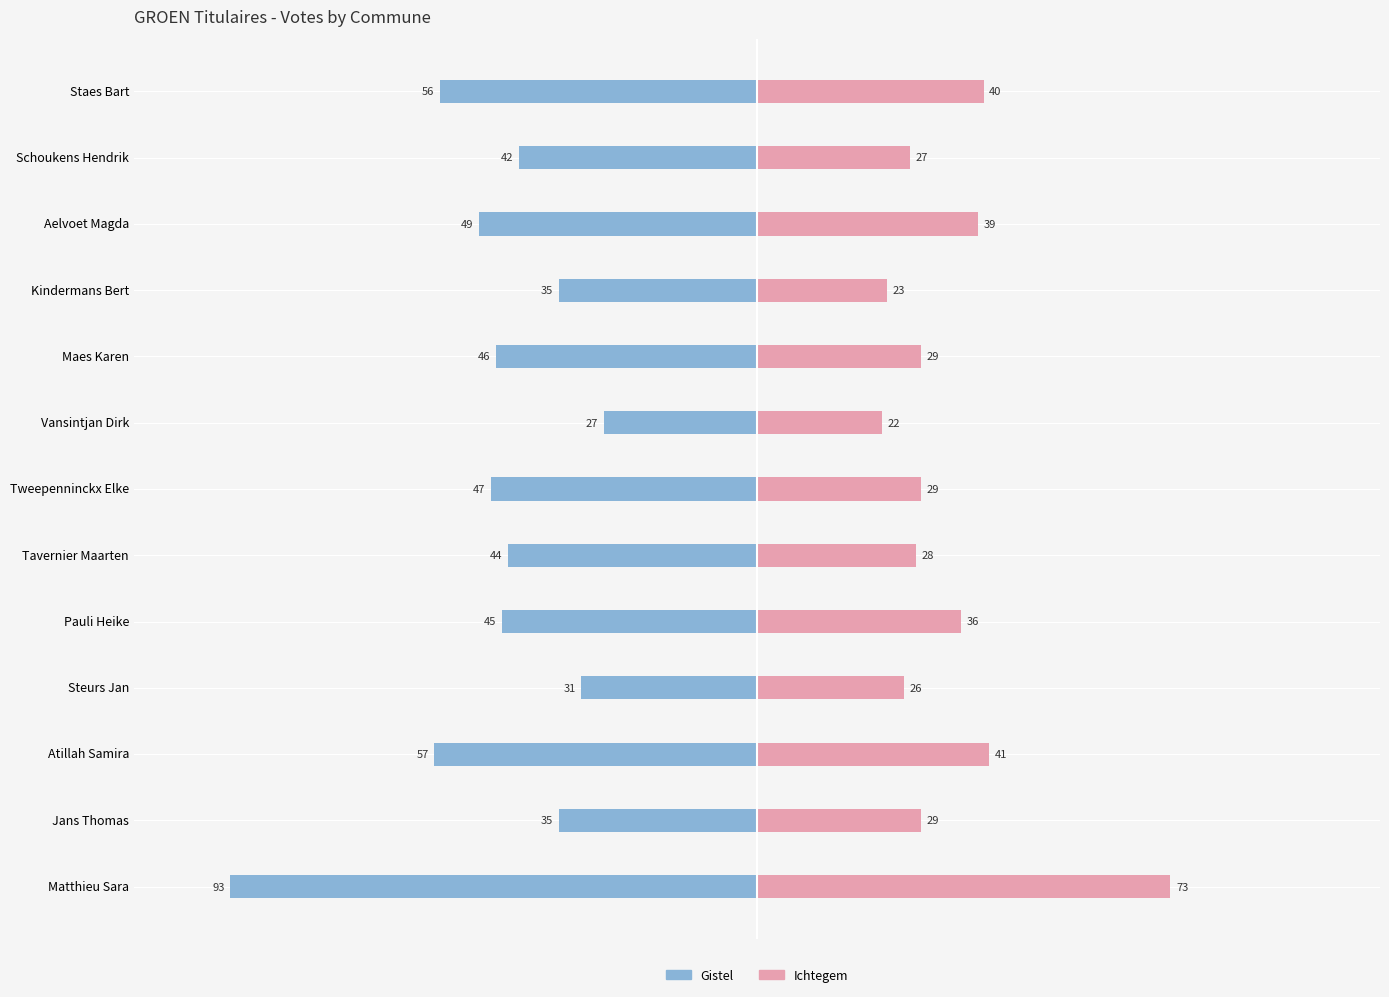

What is the value of the Gistel bar at the 3rd from the left?

-57